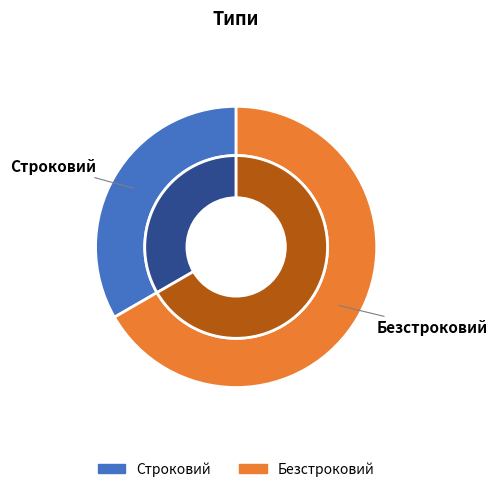

What is the total percentage of Строковий and Безстроковий?

100.0%